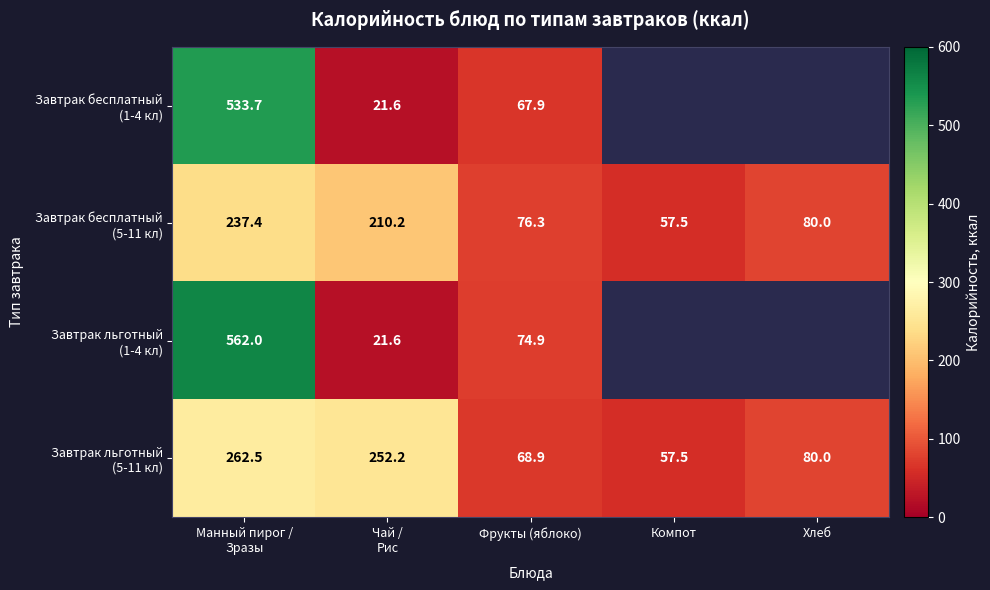

List the labels in order of Завтрак льготный (5-11 кл) value, largest first.

Манный пирог / Зразы, Чай / Рис, Хлеб, Фрукты (яблоко), Компот